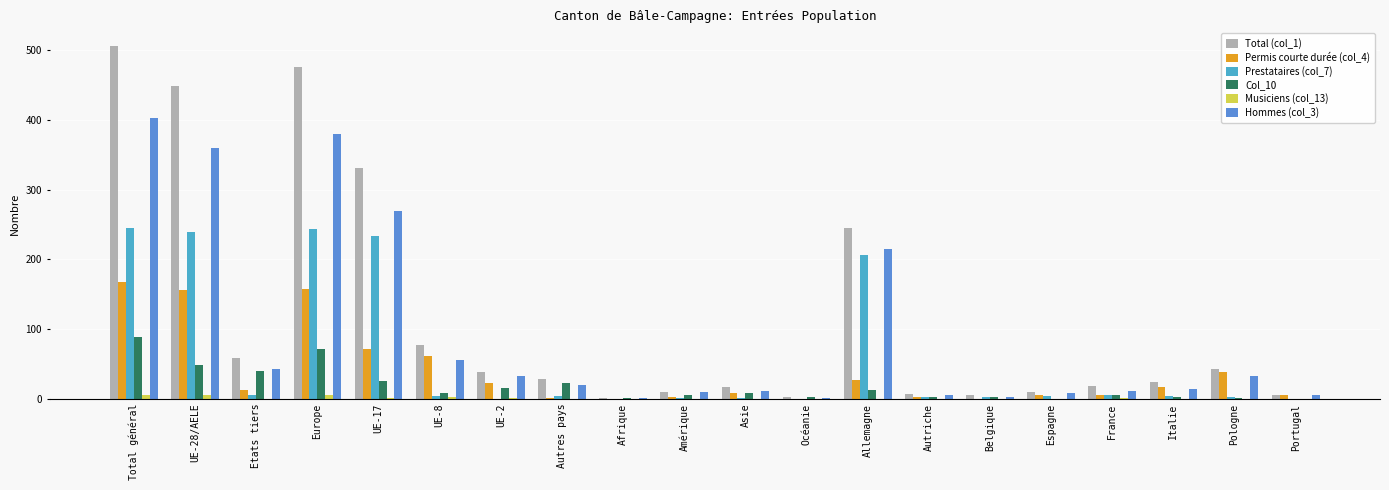

The value of Total (col_1) at Allemagne is 336. True or false?

False